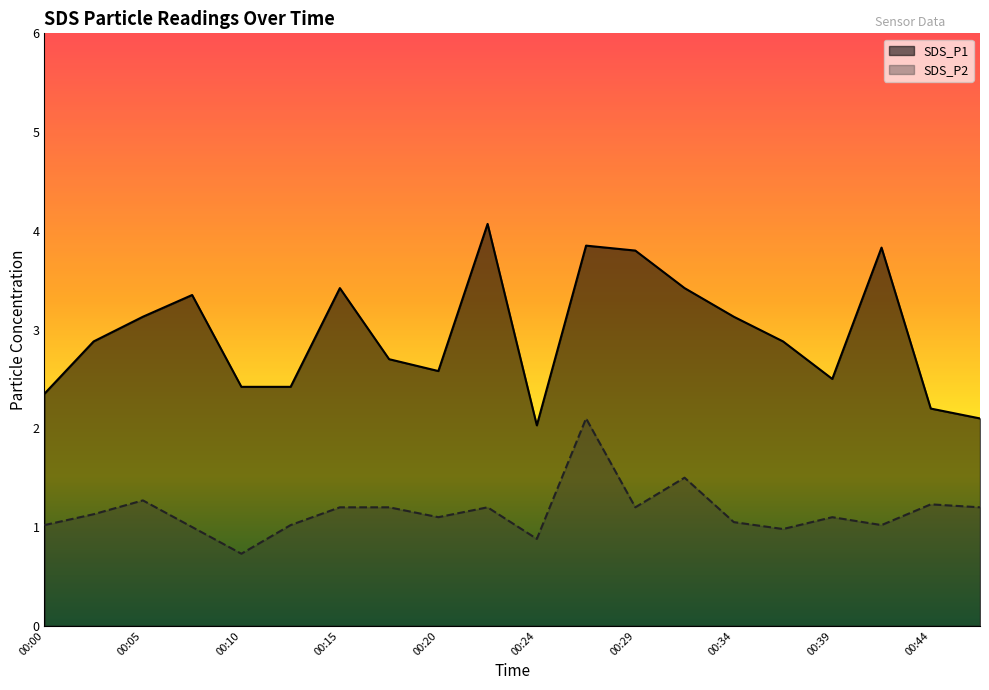

At how many categories does at least one series exceed 3?

9